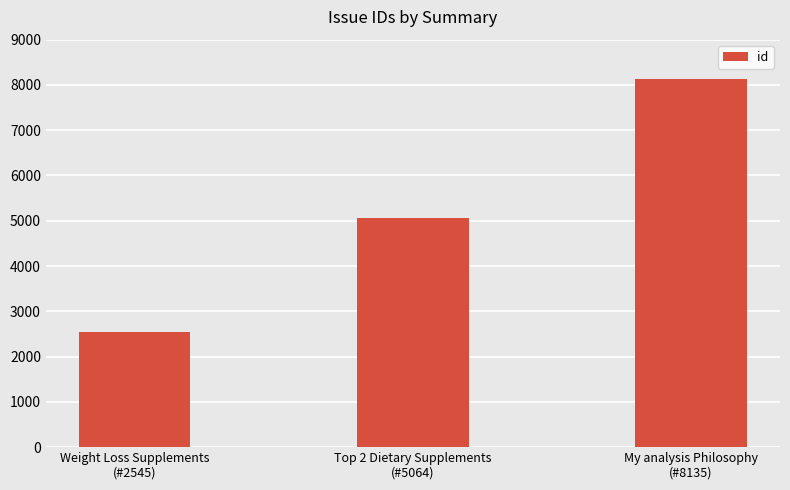

Reading left to right, extract all data points from this chart.

2545	5064	8135